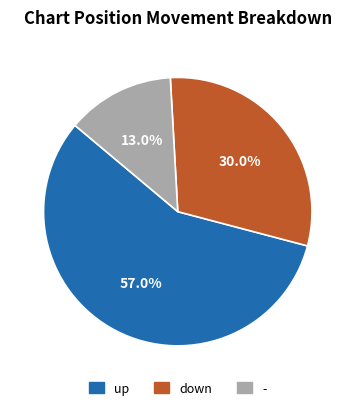

What portion of the pie excludes down?

70.0%